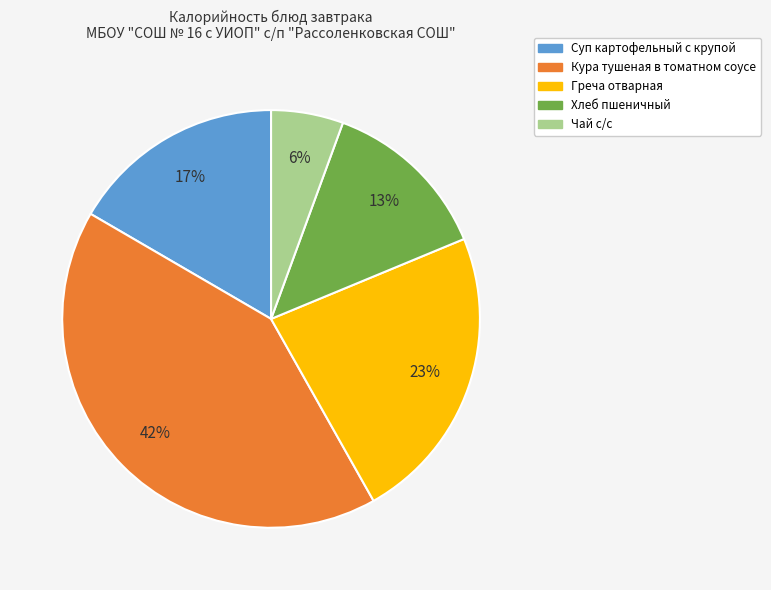

To the nearest percent, what is the average slice percentage?

20%